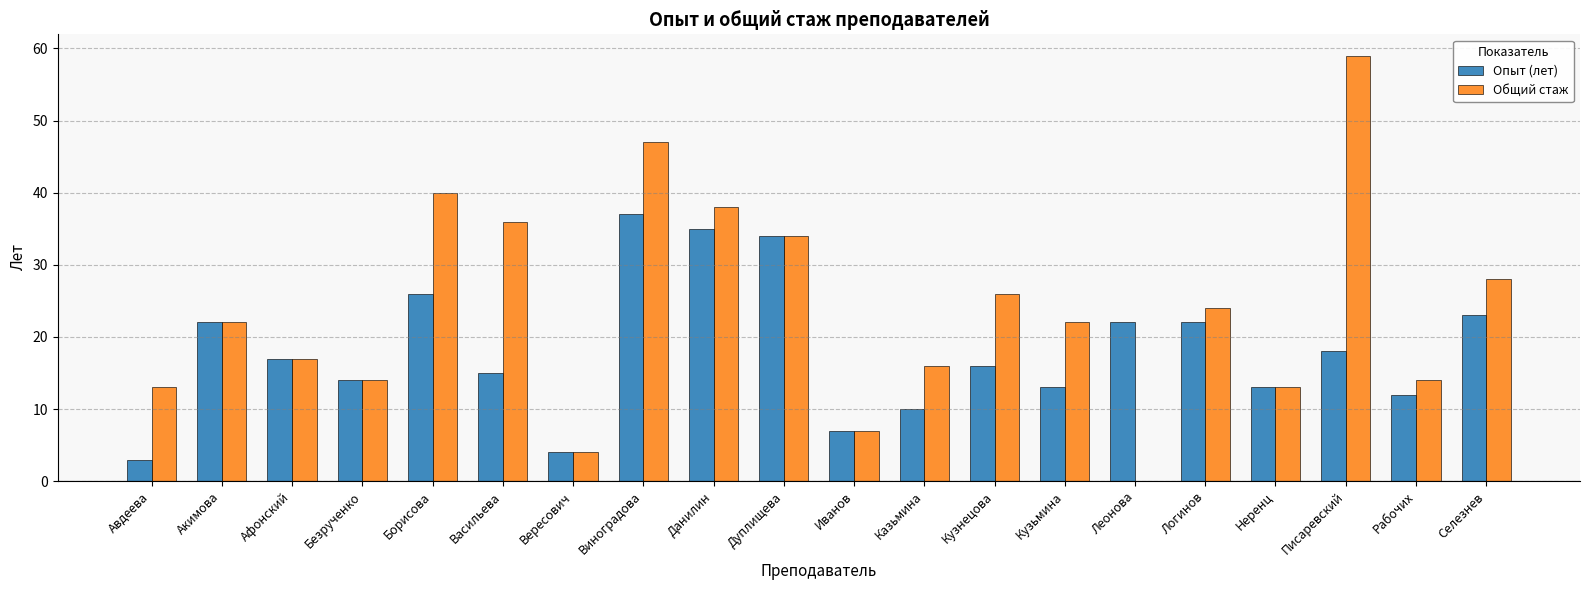

Reading left to right, extract all data points from this chart.

Опыт (лет): Авдеева=3	Акимова=22	Афонский=17	Безрученко=14	Борисова=26	Васильева=15	Вересович=4	Виноградова=37	Данилин=35	Дуплищева=34	Иванов=7	Казьмина=10	Кузнецова=16	Кузьмина=13	Леонова=22	Логинов=22	Неренц=13	Писаревский=18	Рабочих=12	Селезнев=23
Общий стаж: Авдеева=13	Акимова=22	Афонский=17	Безрученко=14	Борисова=40	Васильева=36	Вересович=4	Виноградова=47	Данилин=38	Дуплищева=34	Иванов=7	Казьмина=16	Кузнецова=26	Кузьмина=22	Леонова=0	Логинов=24	Неренц=13	Писаревский=59	Рабочих=14	Селезнев=28